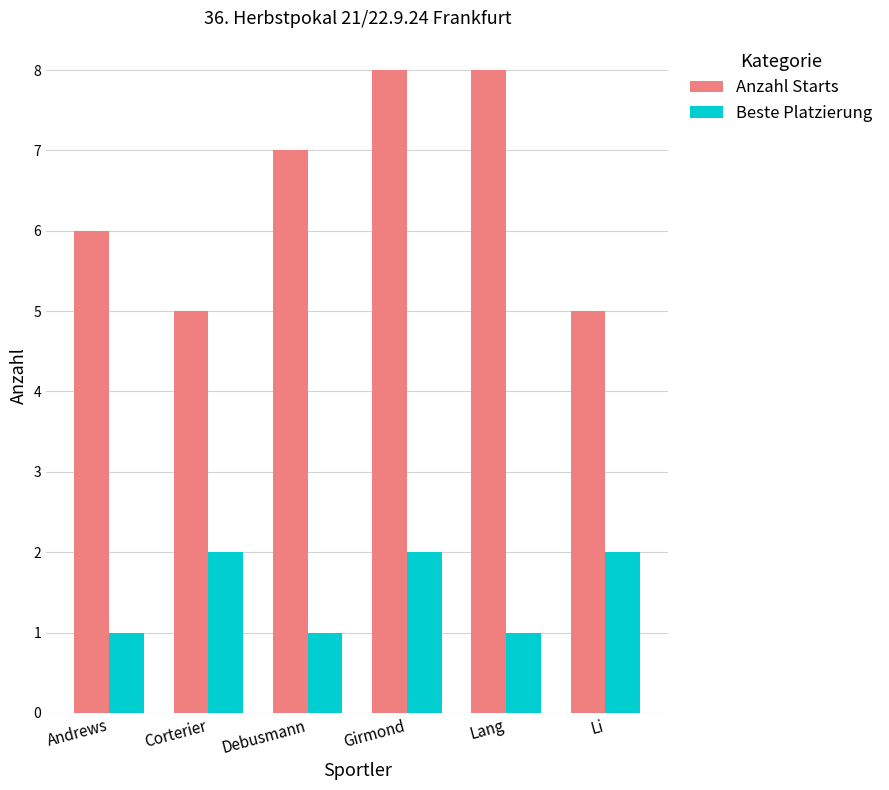

Reading right to left, list all the values displayed in this chart.

Anzahl Starts: 5	8	8	7	5	6
Beste Platzierung: 2	1	2	1	2	1